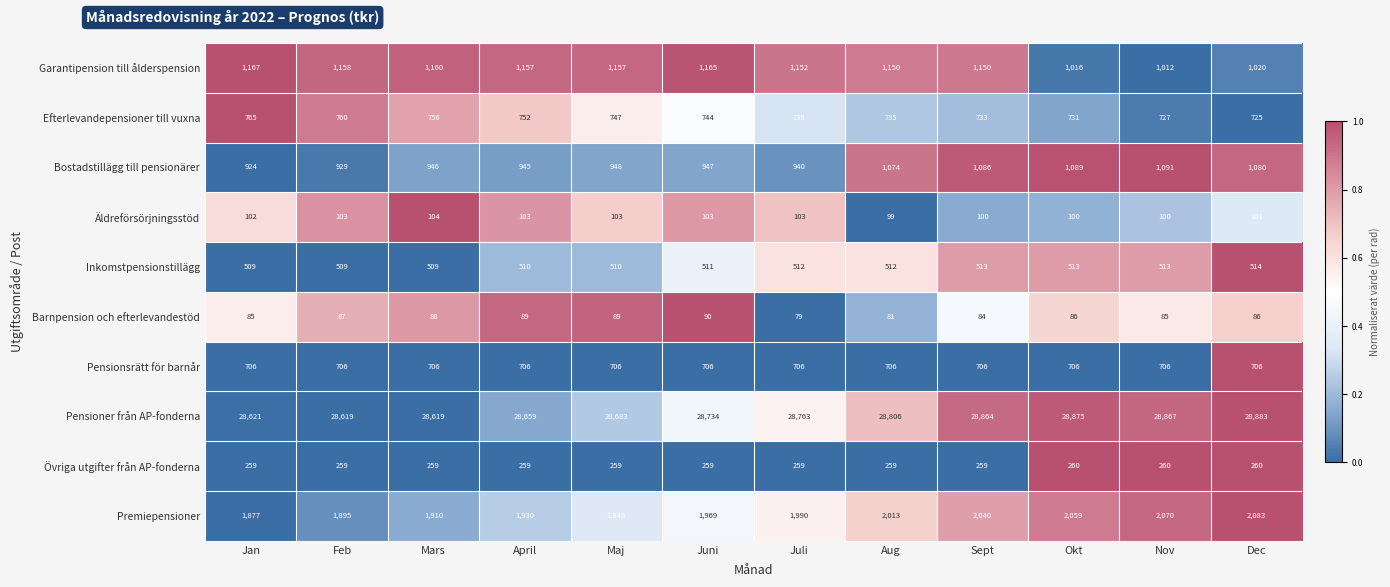

Count the number of data series in this chart.

10